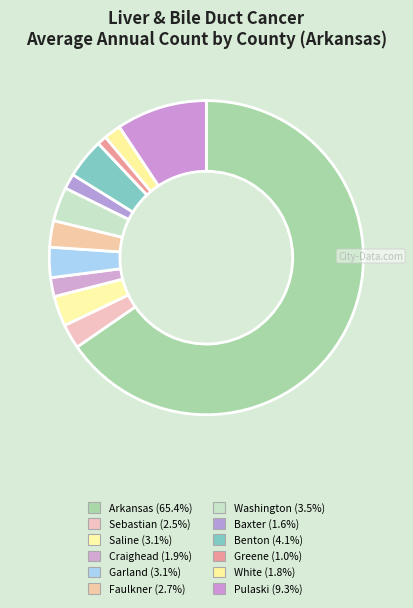

How many segments does this pie chart have?

12